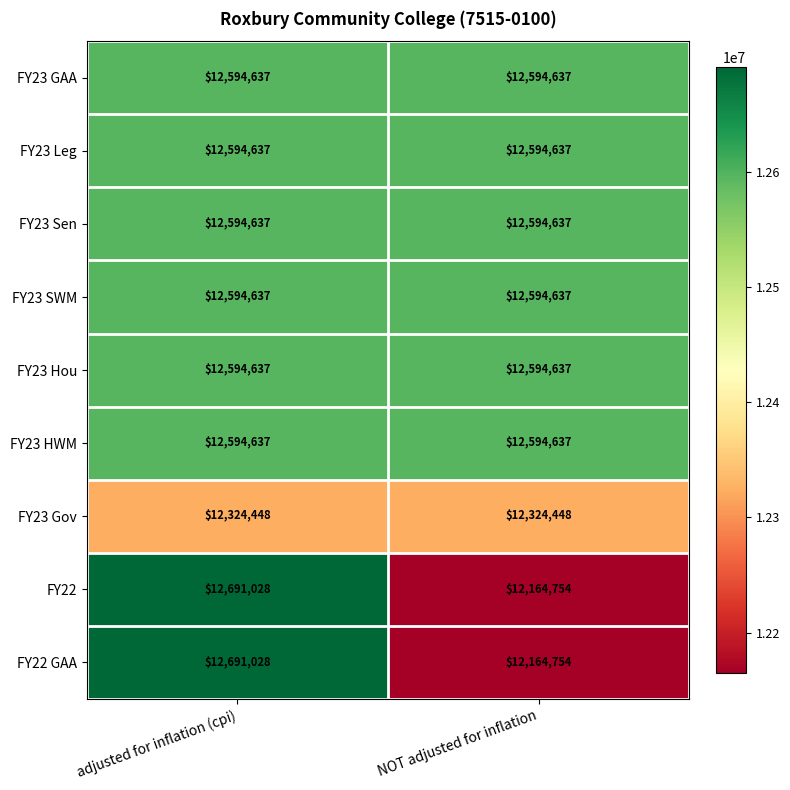

What is the total value across all series at NOT adjusted for inflation?

112221778